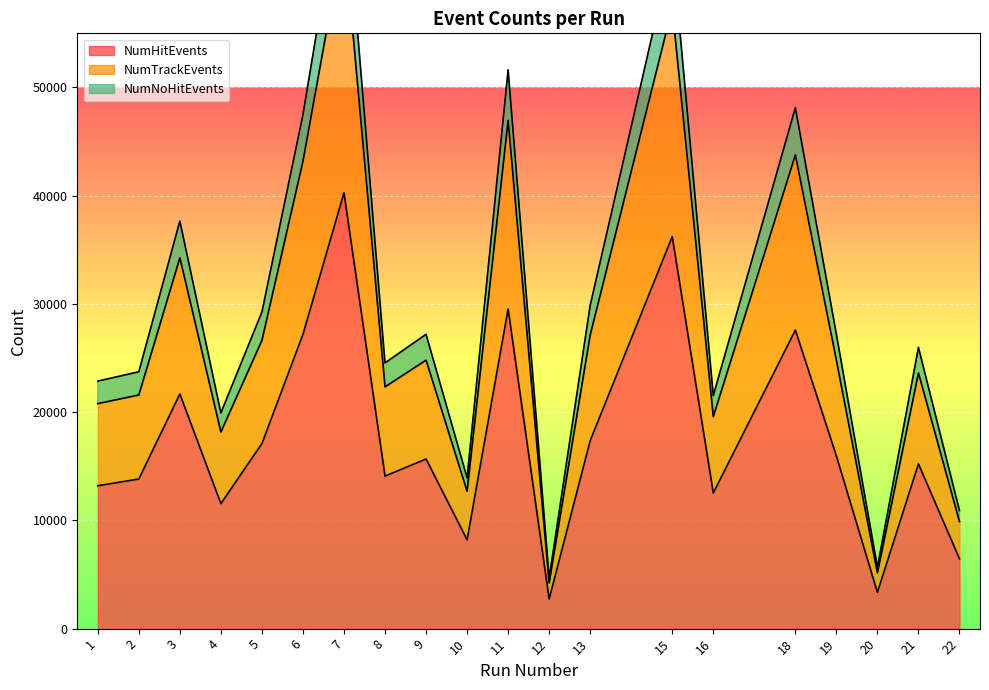

Count the number of categories in the chart.

20